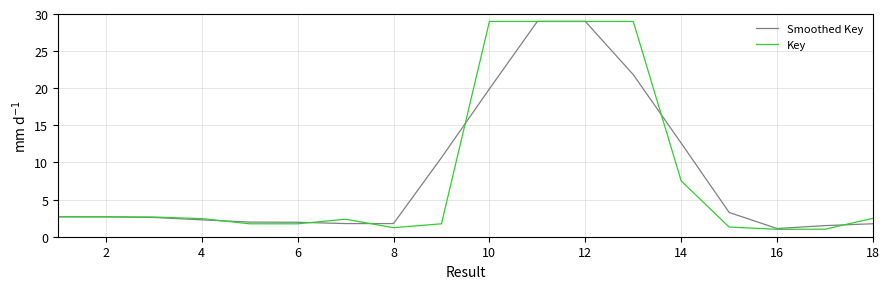

Which series has the widest spread of values?

Key